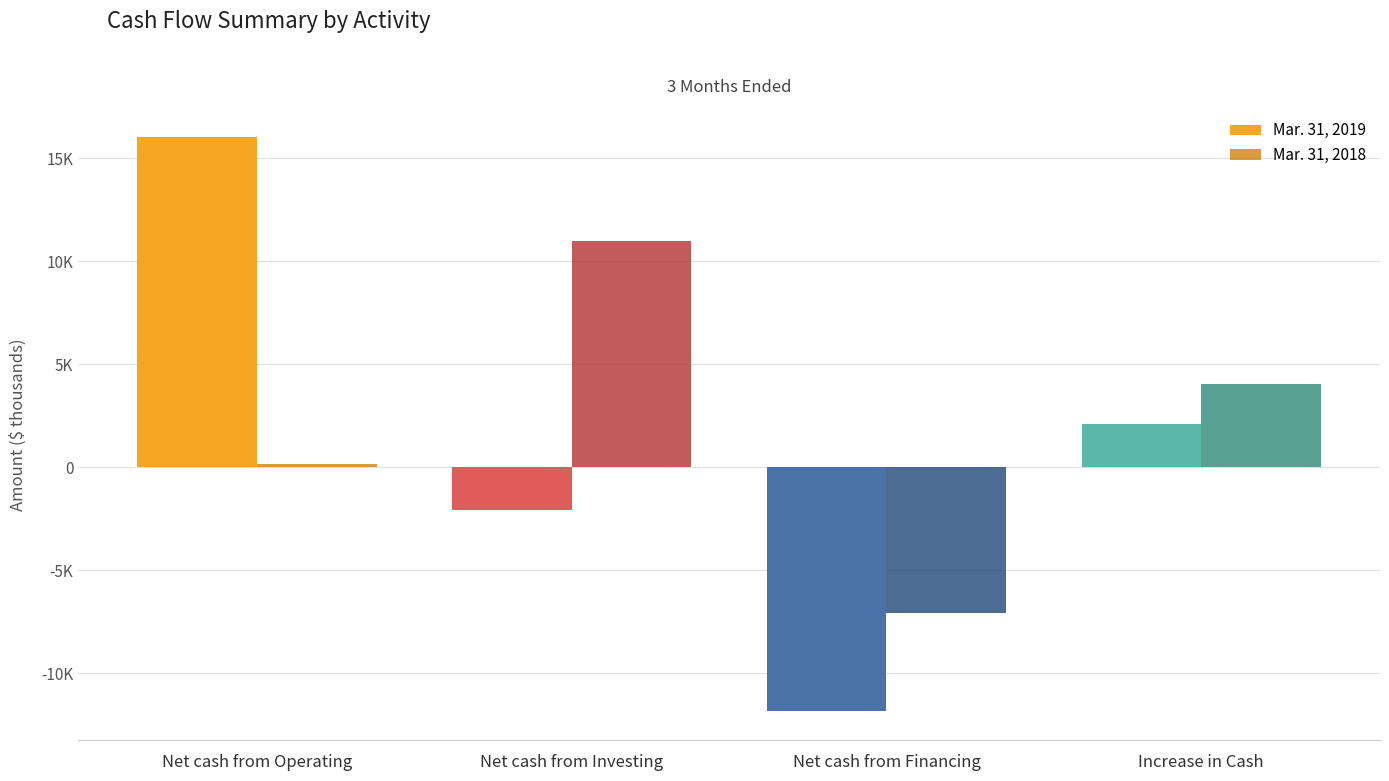

What is the difference between the maximum and minimum values in the Mar. 31, 2018 series?

18027